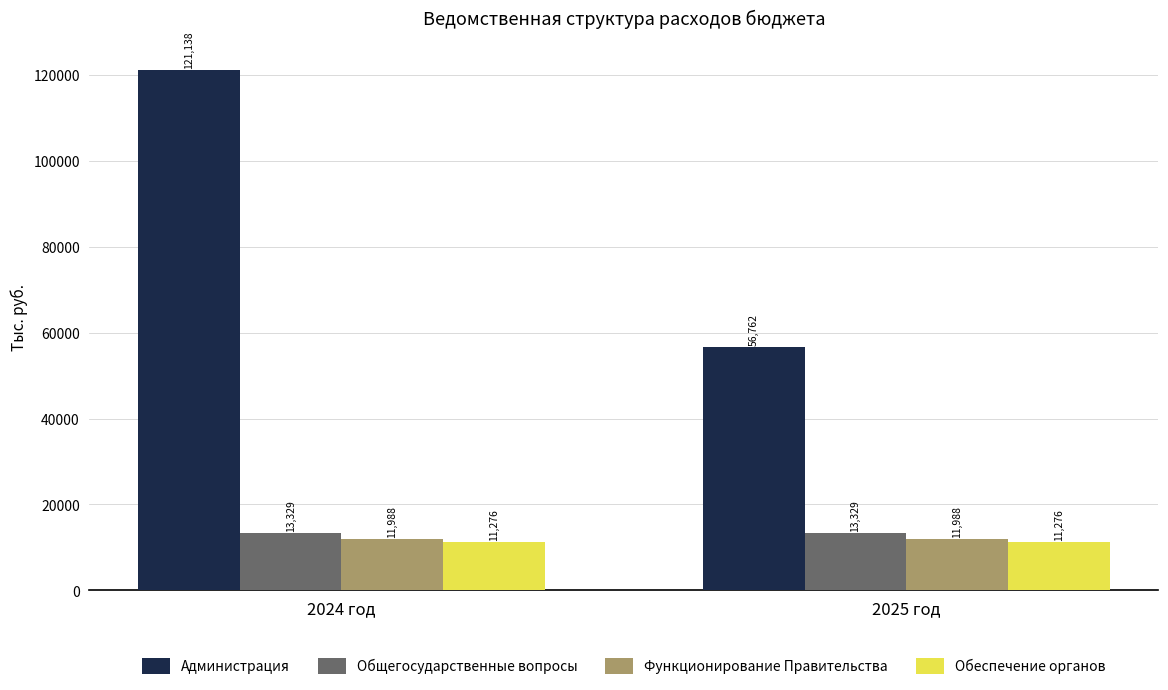

List the series in order of their peak value, lowest first.

Обеспечение органов, Функционирование Правительства, Общегосударственные вопросы, Администрация